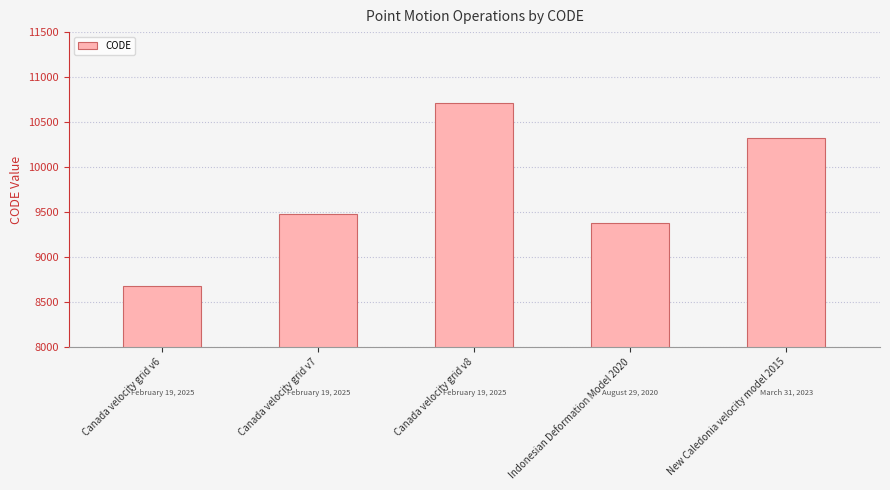

What is the change in value from Canada velocity grid v6 to Canada velocity grid v8?

+2031